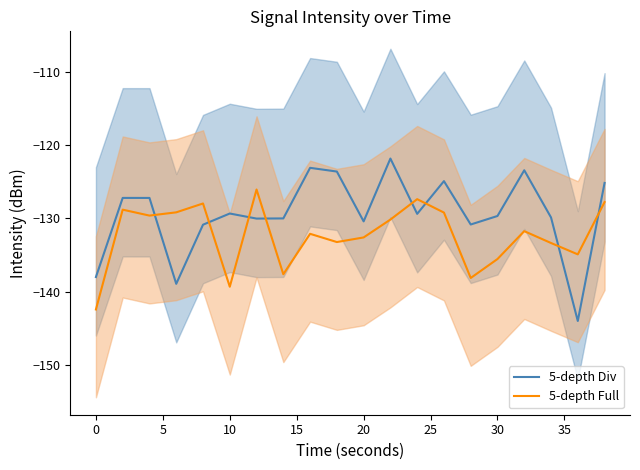

What is the value of the 5-depth Full point at the 10th from the left?

-133.2